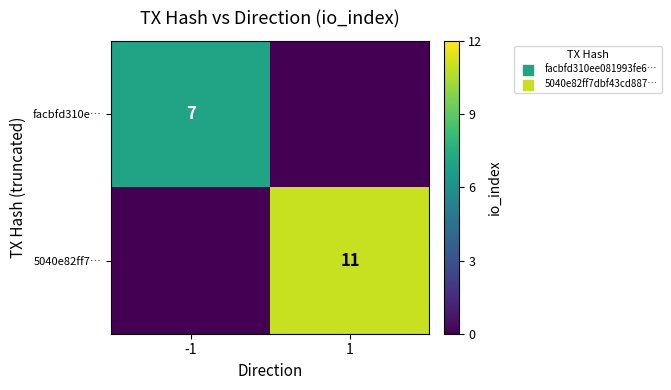

True or false: 5040e82ff7… has a value of 11 at 1.

True